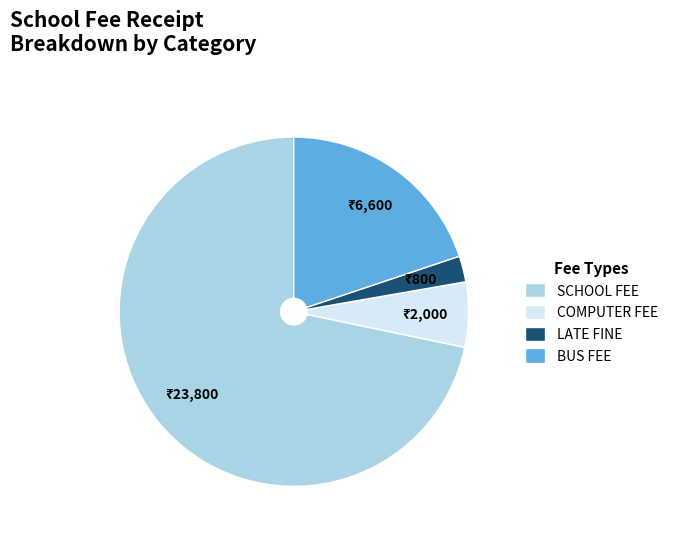

Do LATE FINE and SCHOOL FEE together represent more than half of the pie?

Yes